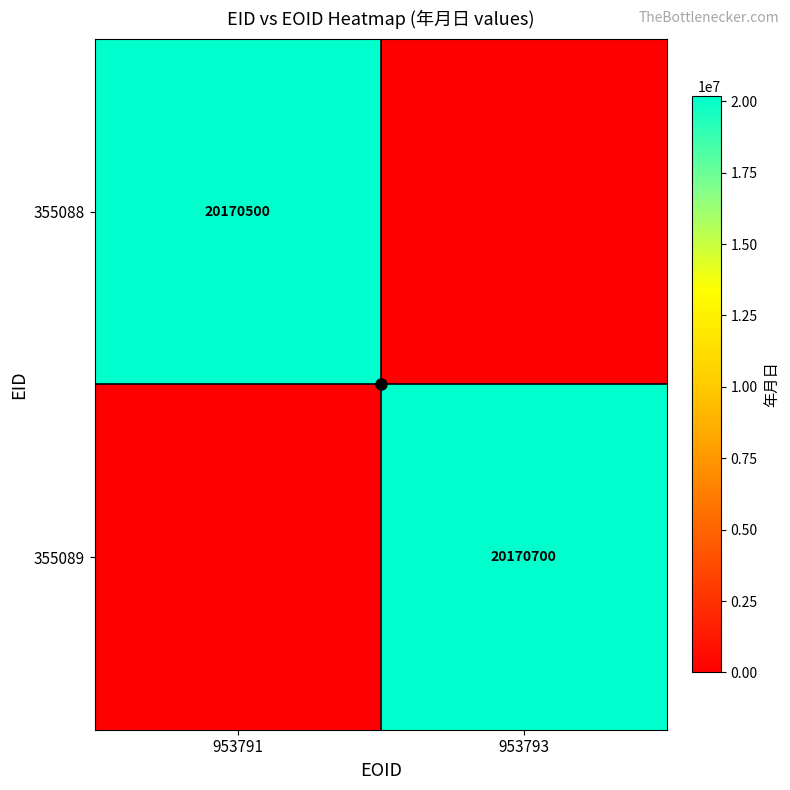

Which series has the widest spread of values?

355089